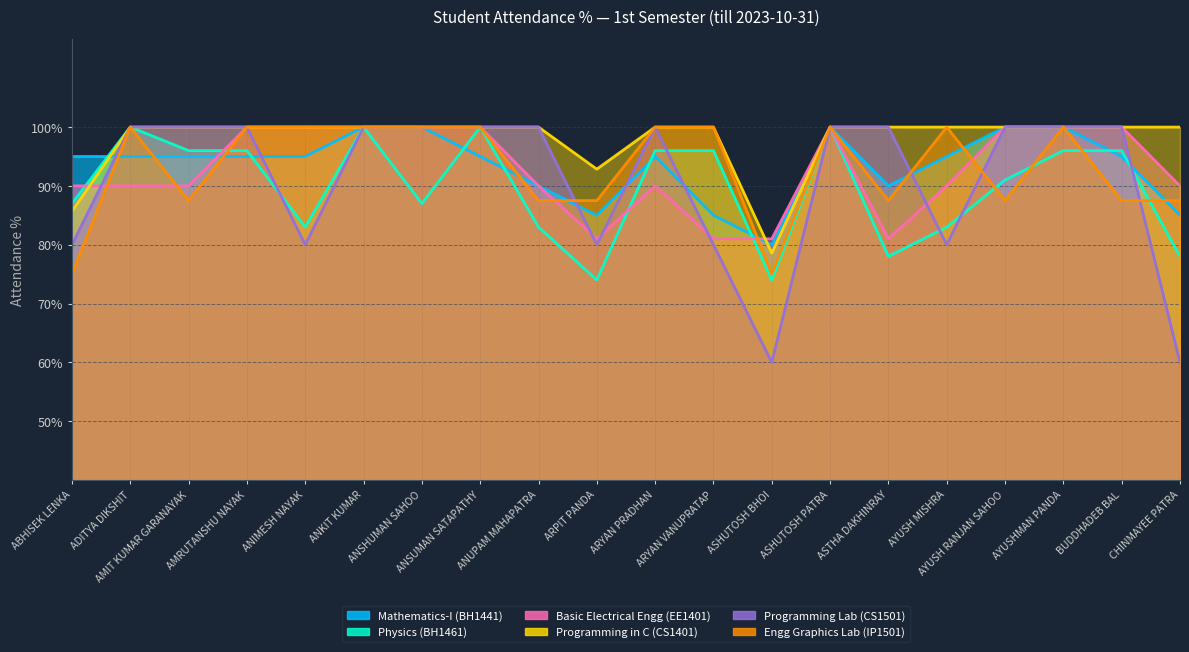

What is the difference between the Basic Electrical Engg (EE1401) values at ANKIT KUMAR and AMIT KUMAR GARANAYAK?

10.0